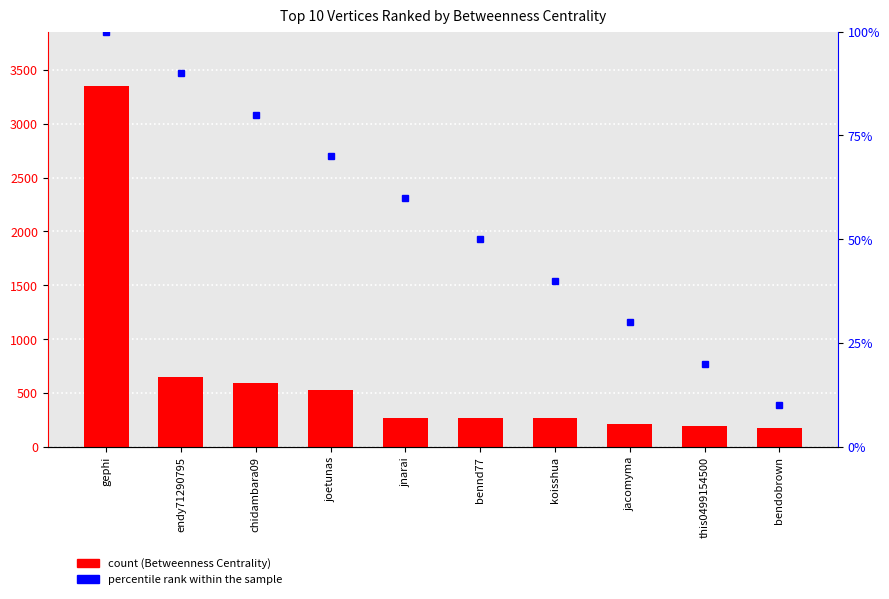

Which label corresponds to the smallest value in the chart?

bendobrown